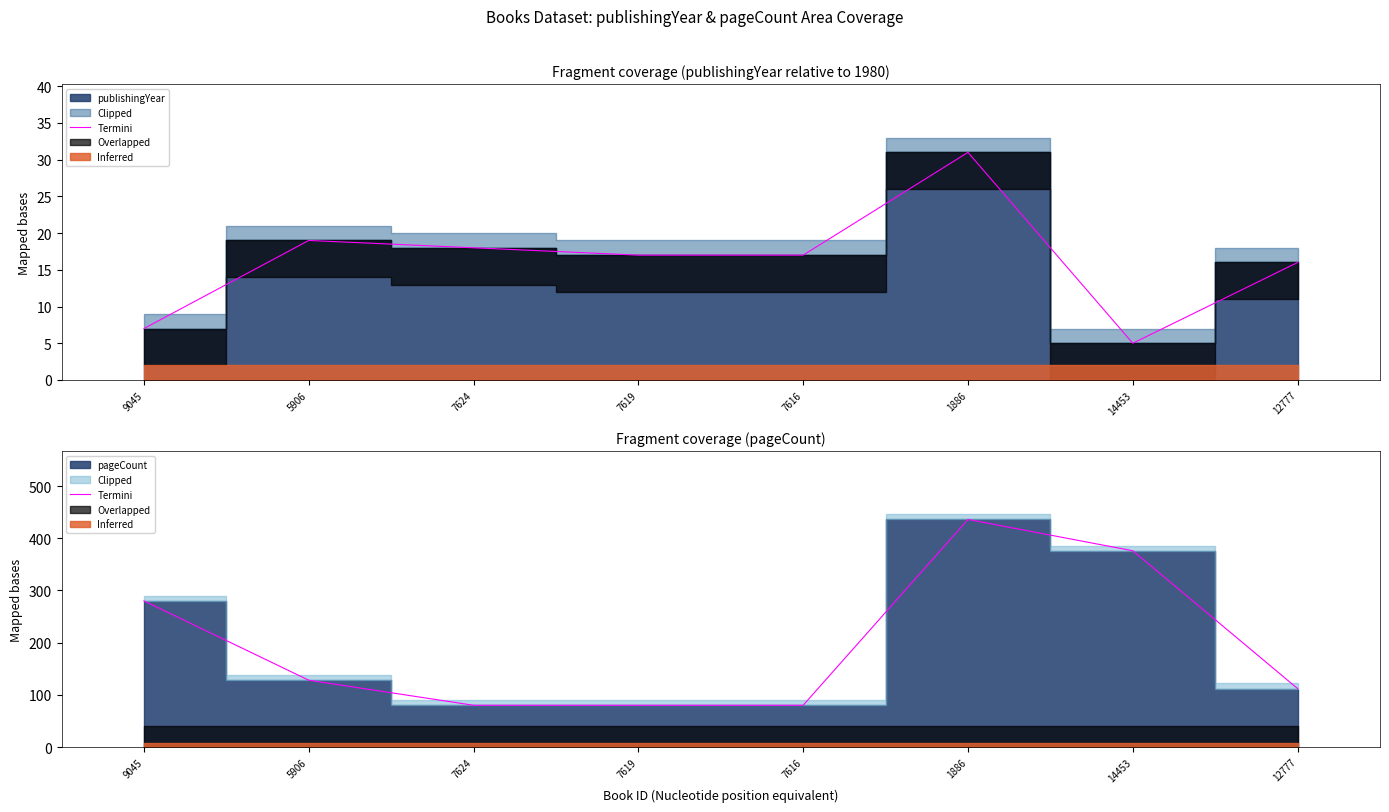

Reading left to right, what are all the values shown in this chart?

280	128	80	80	80	436	376	112